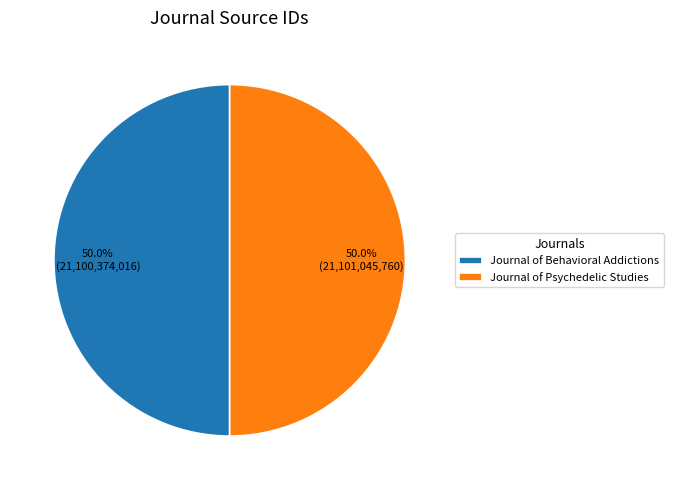

Approximately how many times larger is the value at Journal of Behavioral Addictions compared to Journal of Psychedelic Studies?

1.0